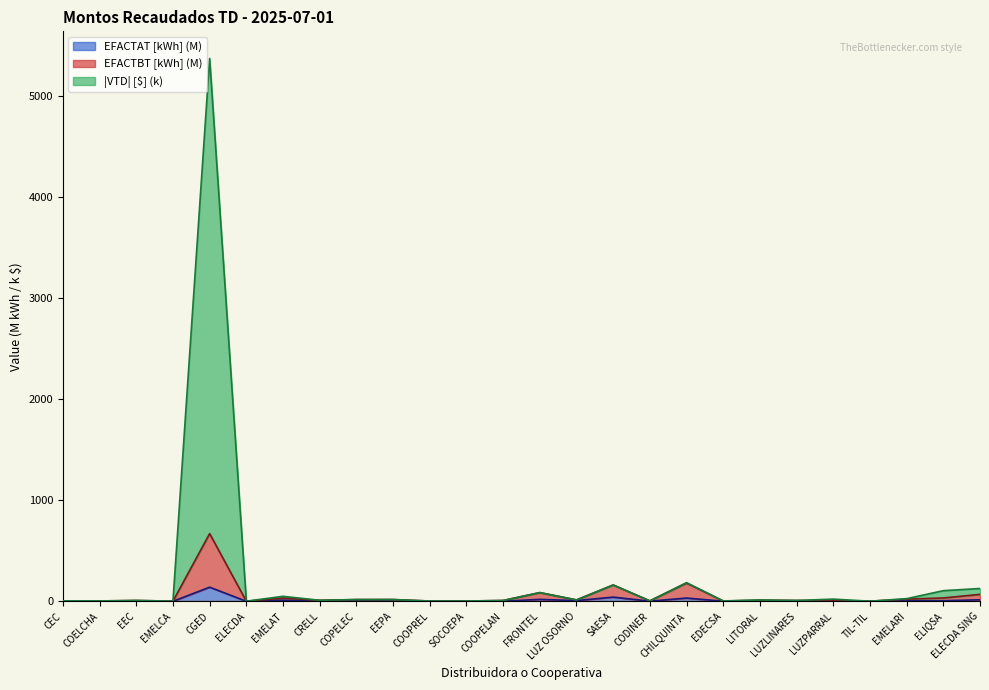

Which label corresponds to the largest value in the chart?

CGED